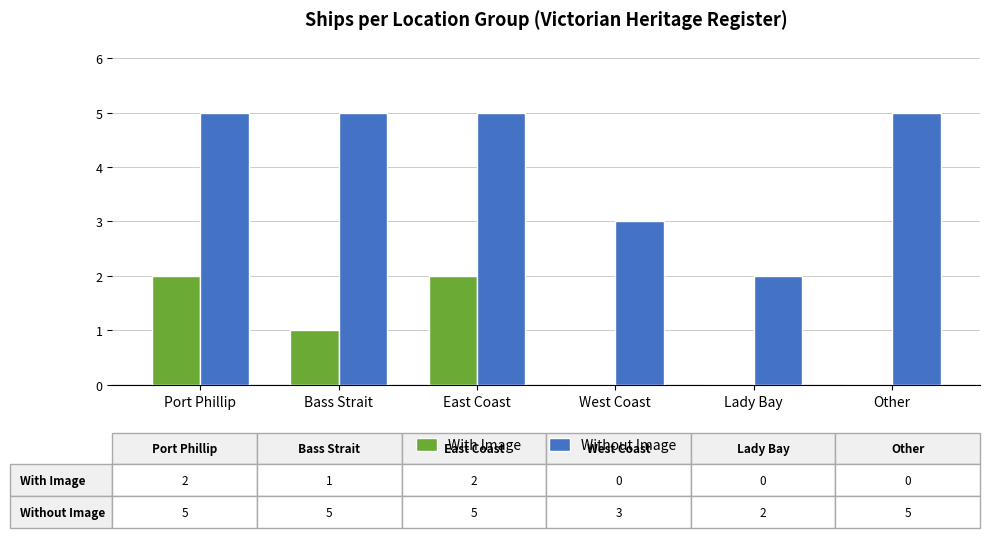

Which series changed the most between East Coast and Lady Bay?

Without Image